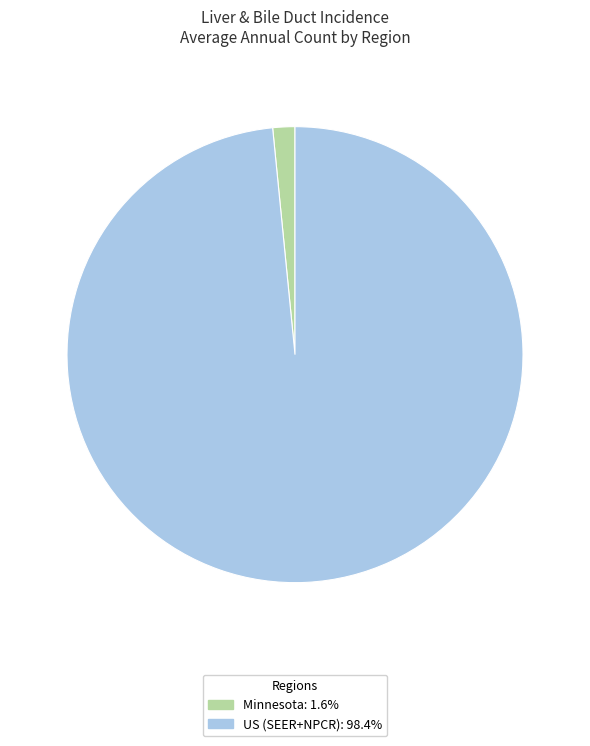

Do Minnesota and US (SEER+NPCR) together represent more than half of the pie?

Yes